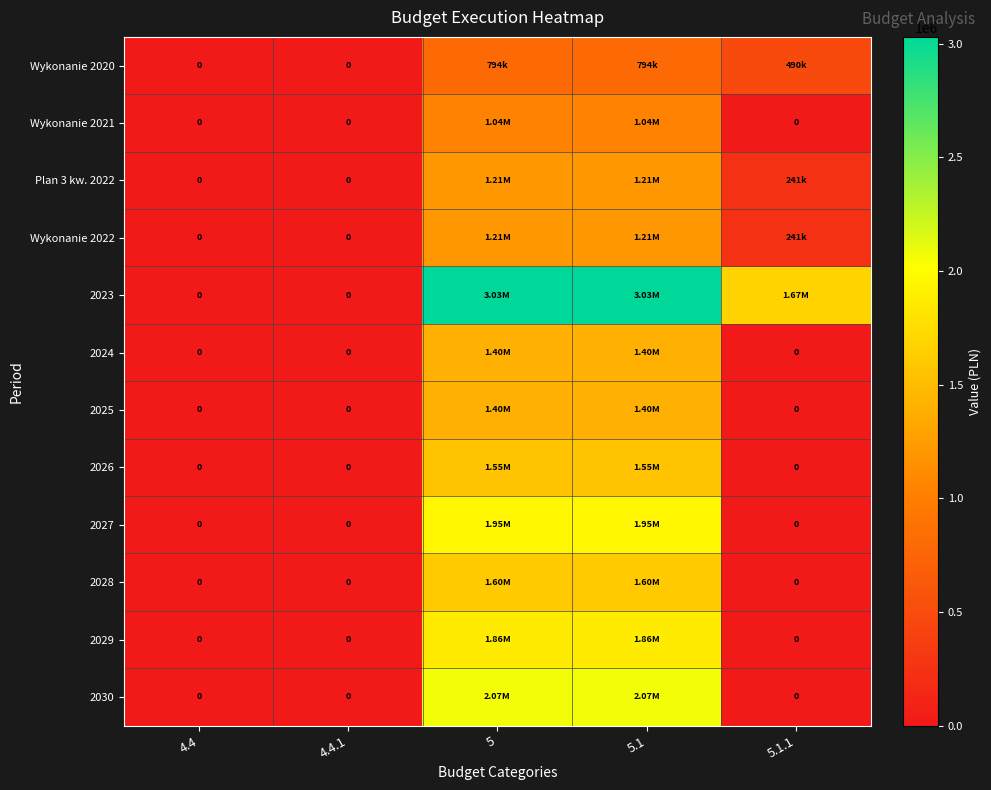

How many positive values does the Wykonanie 2022 series have?

3